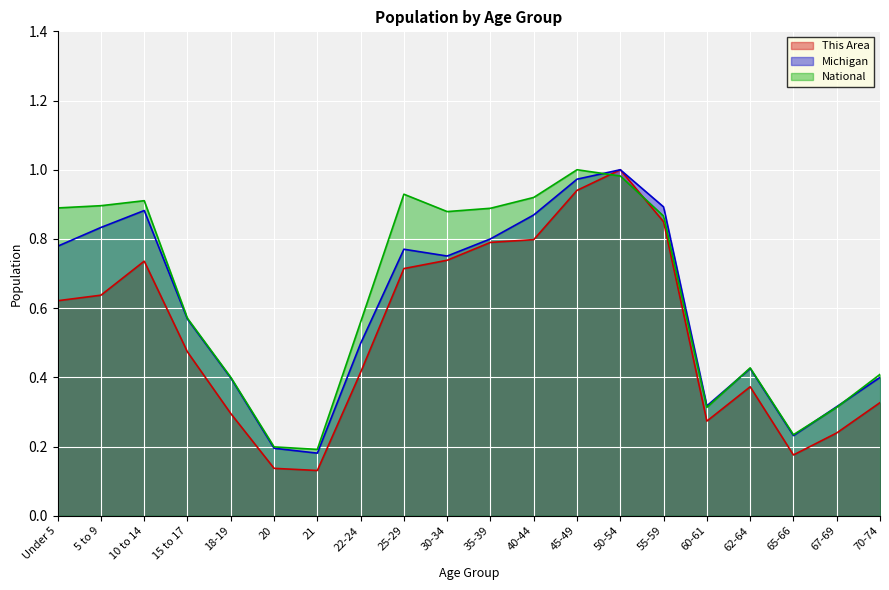

What position from the left is 22-24?

8